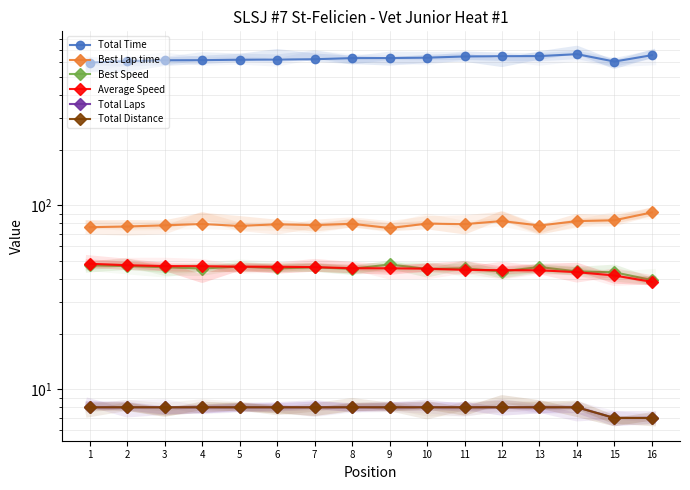

Where is Total Laps nearest to the value 7?

15